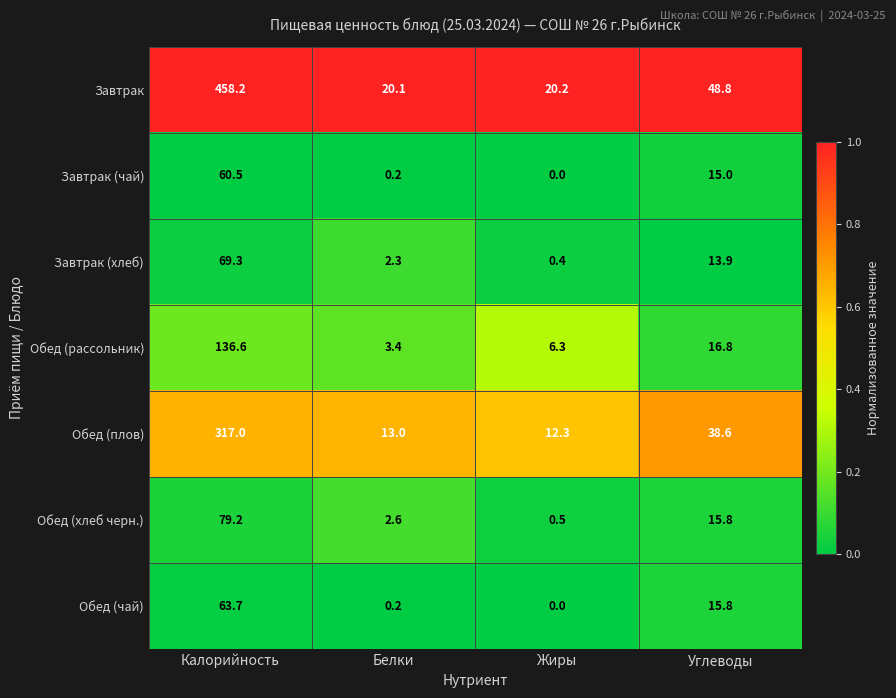

Read the Завтрак value at Жиры.

20.2